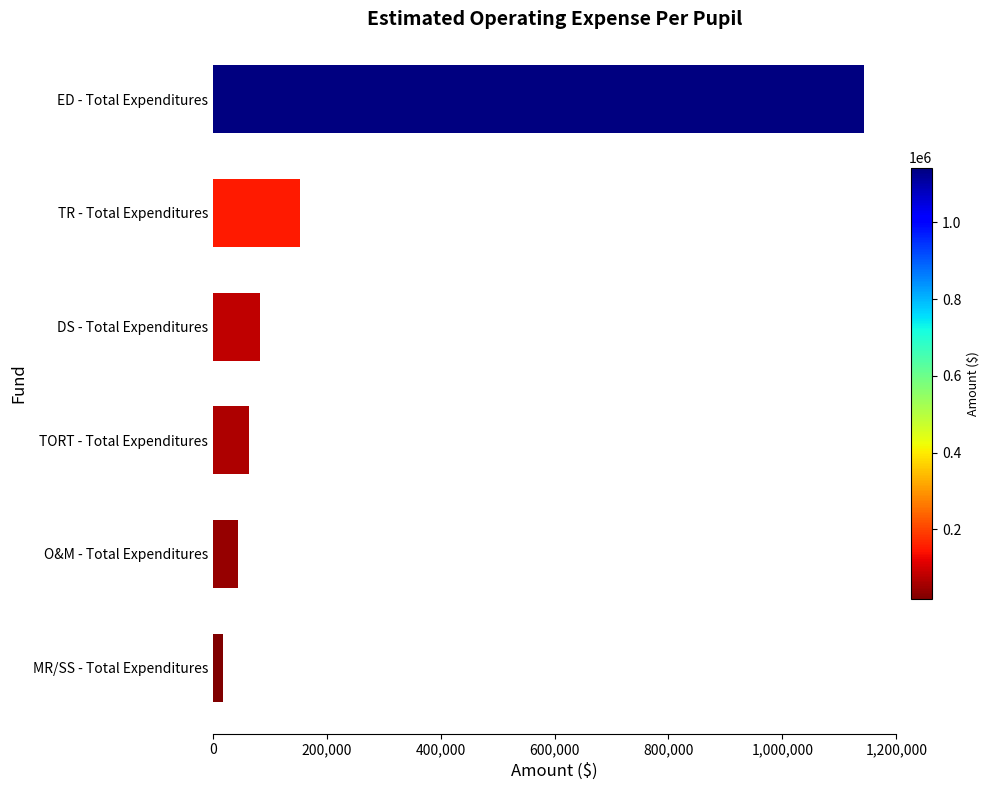

What is the sum of all values?

1503228